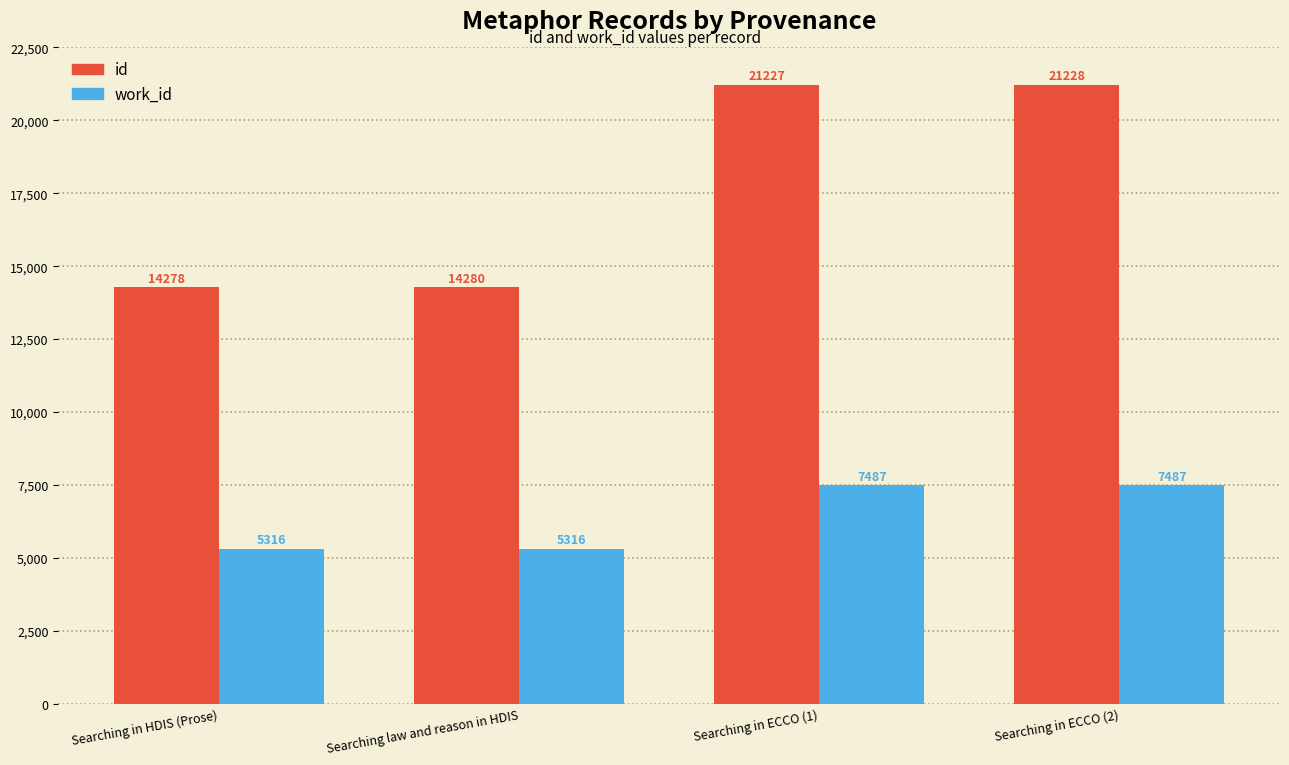

What is the difference between the second highest and minimum values in the work_id series?

2171